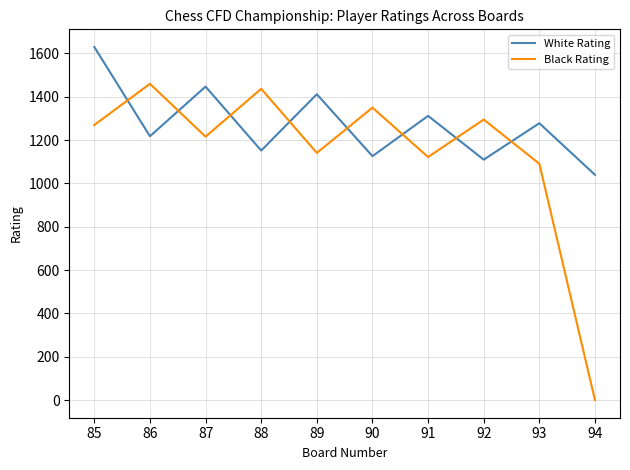

Which series has the widest spread of values?

Black Rating